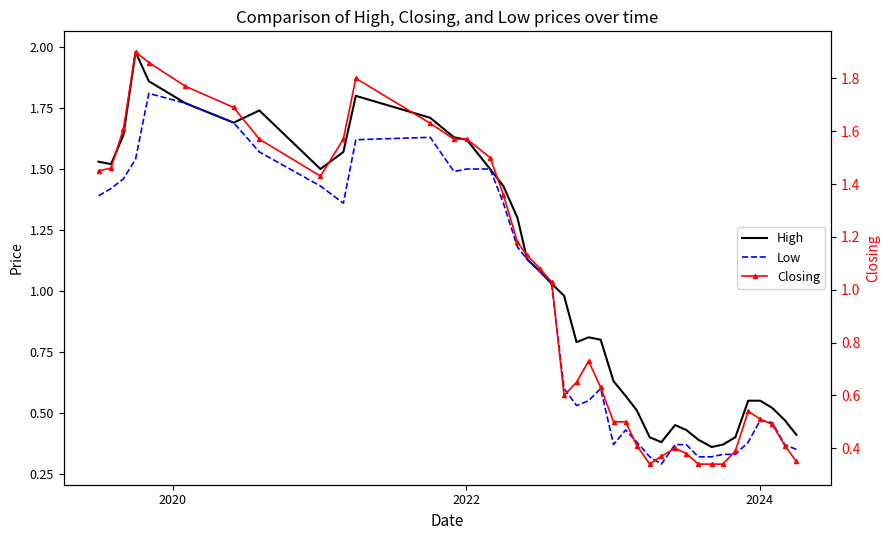

Is the value of High at 19 greater than the value of Low at 14?

No